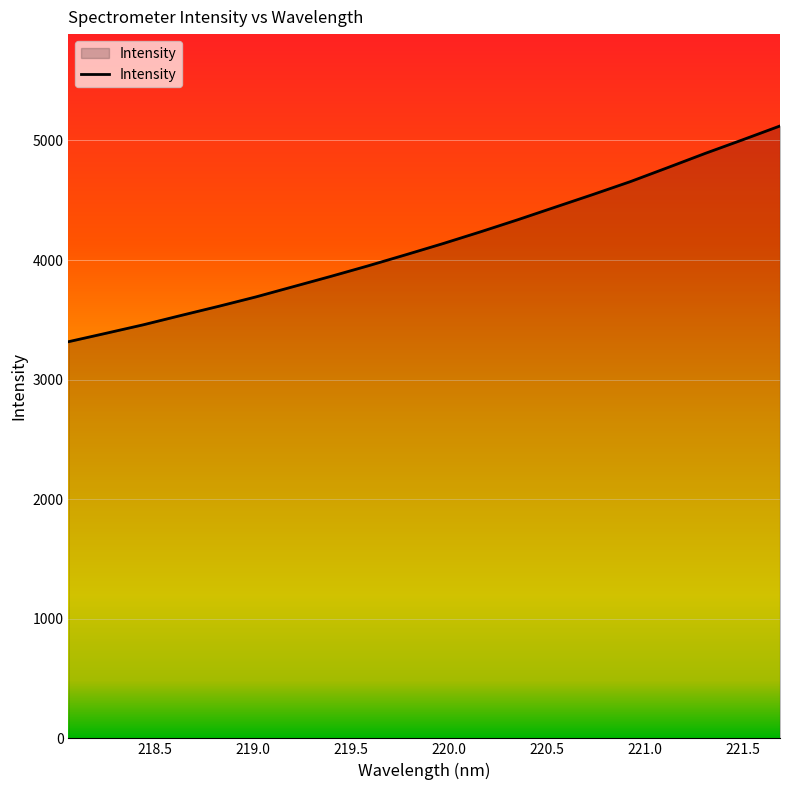

What is the difference between the maximum and minimum values?

1804.3